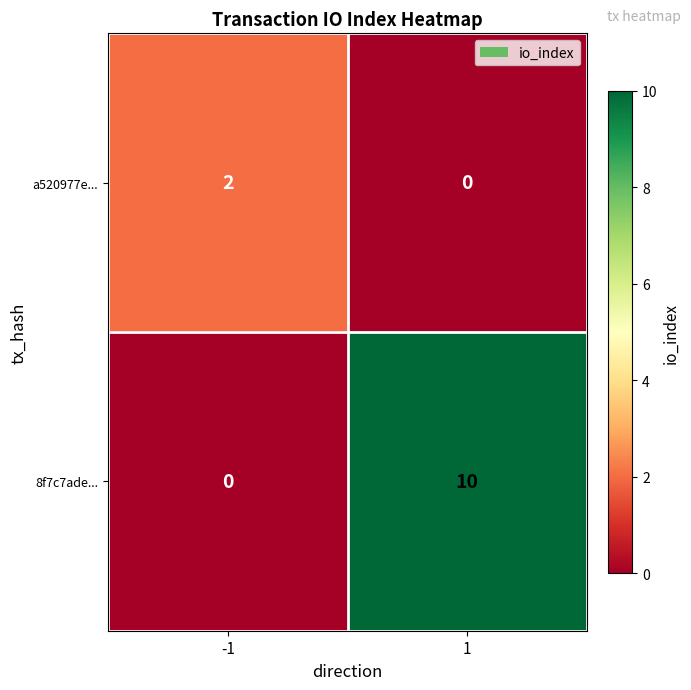

Reading right to left, list all the values displayed in this chart.

a520977e...: 0	2
8f7c7ade...: 10	0